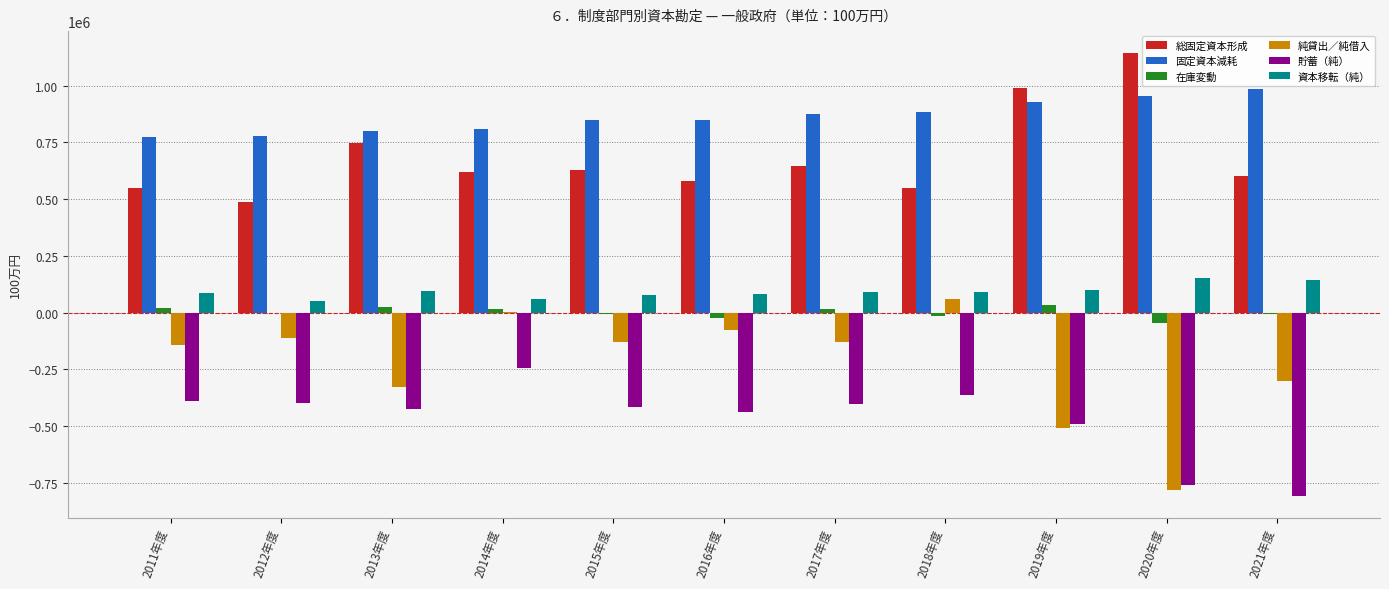

The 貯蓄（純） series shows -760739 at 2020年度. True or false?

True